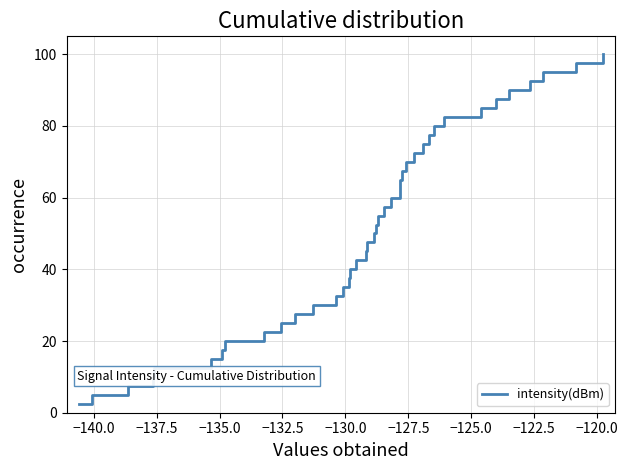

What is the difference between the maximum and minimum values?

97.5